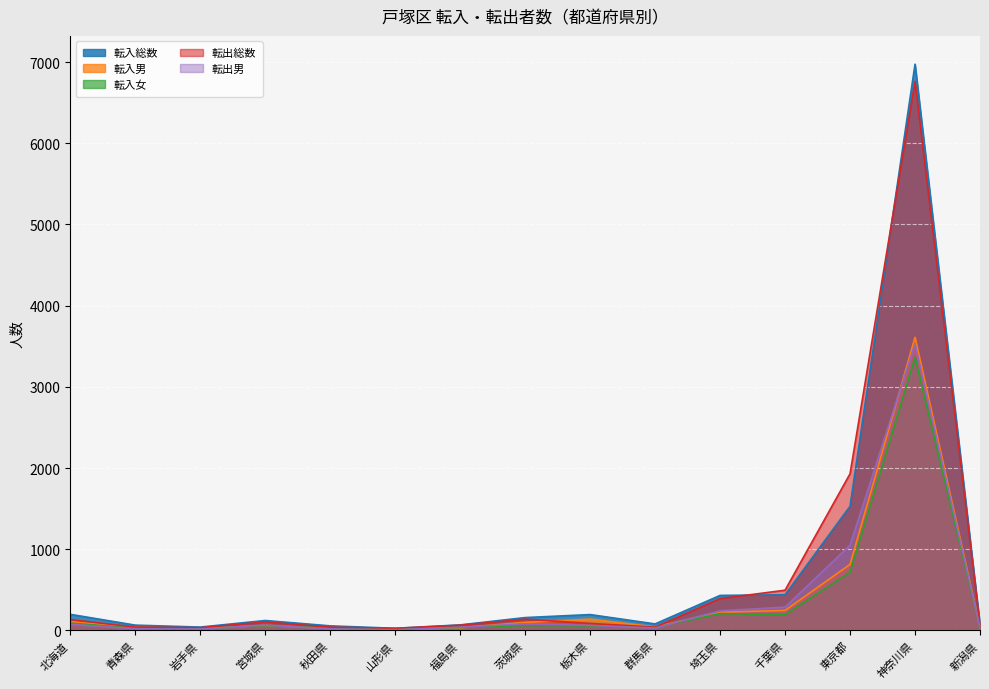

How many categories are shown in the chart?

15